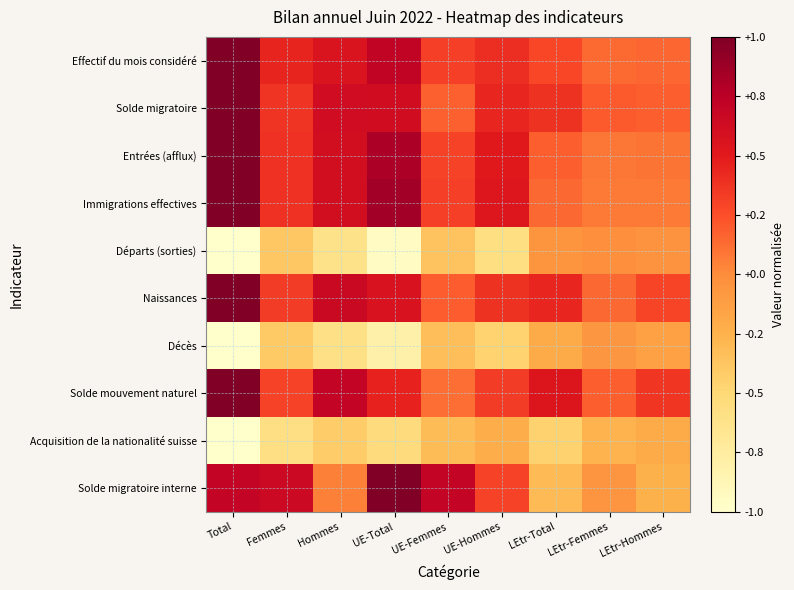

Reading left to right, extract all data points from this chart.

Effectif du mois considéré: Total=1.0	Femmes=0.4	Hommes=0.6	UE-Total=0.7	UE-Femmes=0.3	UE-Hommes=0.4	LEtr-Total=0.3	LEtr-Femmes=0.1	LEtr-Hommes=0.1
Solde migratoire: Total=1.0	Femmes=0.4	Hommes=0.6	UE-Total=0.6	UE-Femmes=0.2	UE-Hommes=0.4	LEtr-Total=0.4	LEtr-Femmes=0.2	LEtr-Hommes=0.2
Entrées (afflux): Total=1.0	Femmes=0.4	Hommes=0.6	UE-Total=0.8	UE-Femmes=0.3	UE-Hommes=0.5	LEtr-Total=0.2	LEtr-Femmes=0.1	LEtr-Hommes=0.1
Immigrations effectives: Total=1.0	Femmes=0.4	Hommes=0.6	UE-Total=0.9	UE-Femmes=0.3	UE-Hommes=0.5	LEtr-Total=0.1	LEtr-Femmes=0.1	LEtr-Hommes=0.1
Départs (sorties): Total=-1.0	Femmes=-0.4	Hommes=-0.6	UE-Total=-0.9	UE-Femmes=-0.4	UE-Hommes=-0.6	LEtr-Total=-0.1	LEtr-Femmes=-0.0	LEtr-Hommes=-0.0
Naissances: Total=1.0	Femmes=0.3	Hommes=0.7	UE-Total=0.6	UE-Femmes=0.2	UE-Hommes=0.4	LEtr-Total=0.4	LEtr-Femmes=0.1	LEtr-Hommes=0.3
Décès: Total=-1.0	Femmes=-0.4	Hommes=-0.6	UE-Total=-0.8	UE-Femmes=-0.3	UE-Hommes=-0.5	LEtr-Total=-0.2	LEtr-Femmes=-0.1	LEtr-Hommes=-0.1
Solde mouvement naturel: Total=1.0	Femmes=0.3	Hommes=0.7	UE-Total=0.5	UE-Femmes=0.1	UE-Hommes=0.3	LEtr-Total=0.5	LEtr-Femmes=0.2	LEtr-Hommes=0.4
Acquisition de la nationalité suisse: Total=-1.0	Femmes=-0.6	Hommes=-0.4	UE-Total=-0.5	UE-Femmes=-0.3	UE-Hommes=-0.2	LEtr-Total=-0.5	LEtr-Femmes=-0.3	LEtr-Hommes=-0.2
Solde migratoire interne: Total=0.7	Femmes=0.7	Hommes=0.1	UE-Total=1.0	UE-Femmes=0.7	UE-Hommes=0.3	LEtr-Total=-0.3	LEtr-Femmes=-0.1	LEtr-Hommes=-0.2